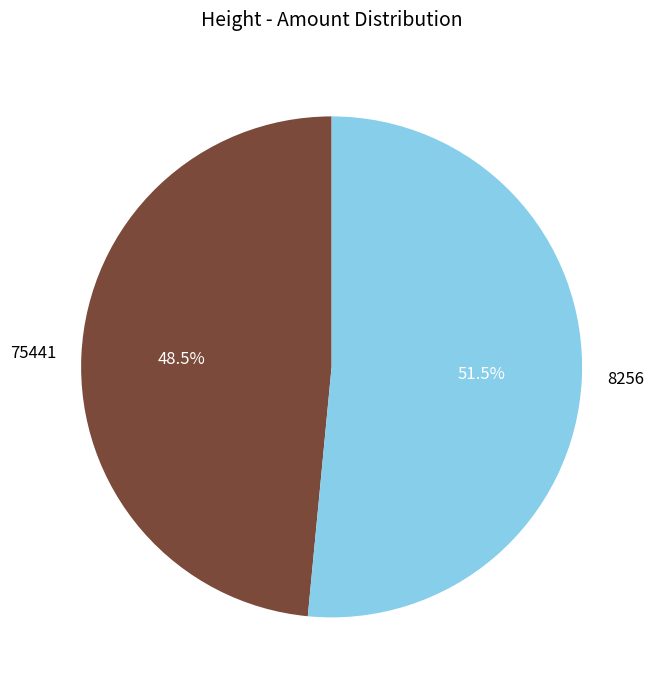

Which has a higher value, 8256 or 75441?

8256